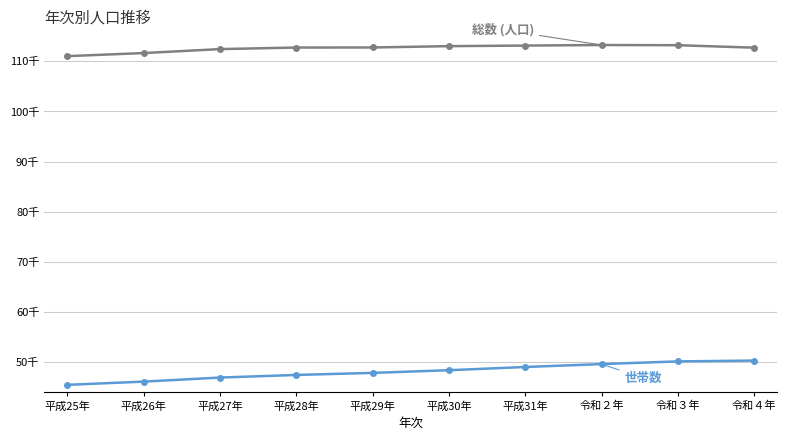

The value of 総数 (人口) at 平成31年 is 36.9. True or false?

False